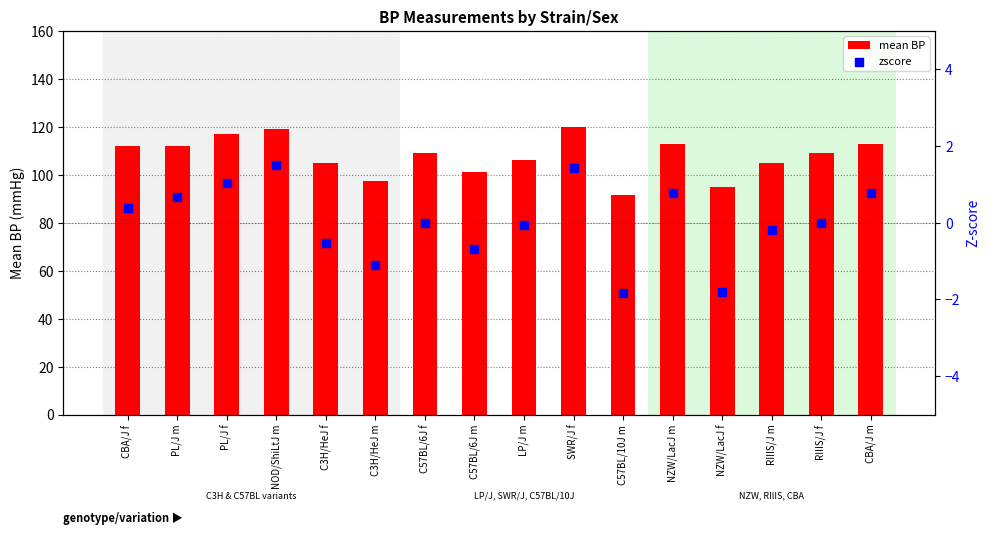

What are all the series names shown in the legend?

mean BP, zscore